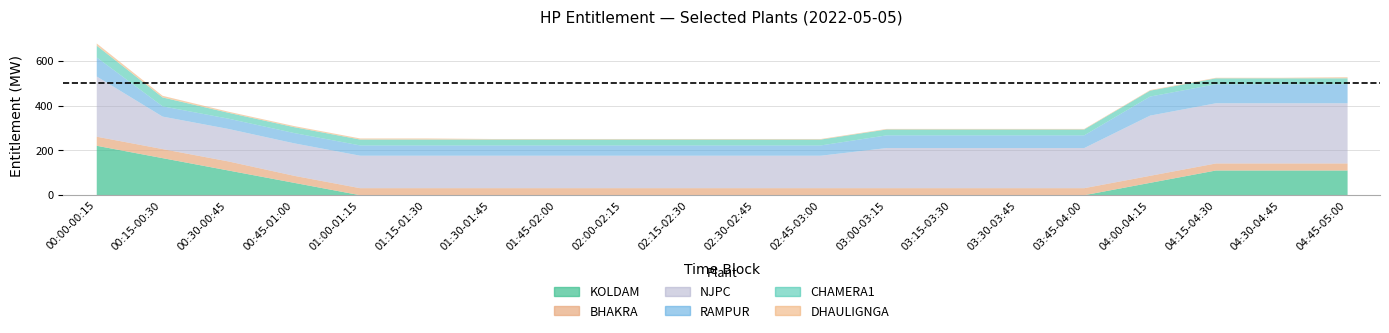

What is the label of the 9th point from the left?

02:00-02:15